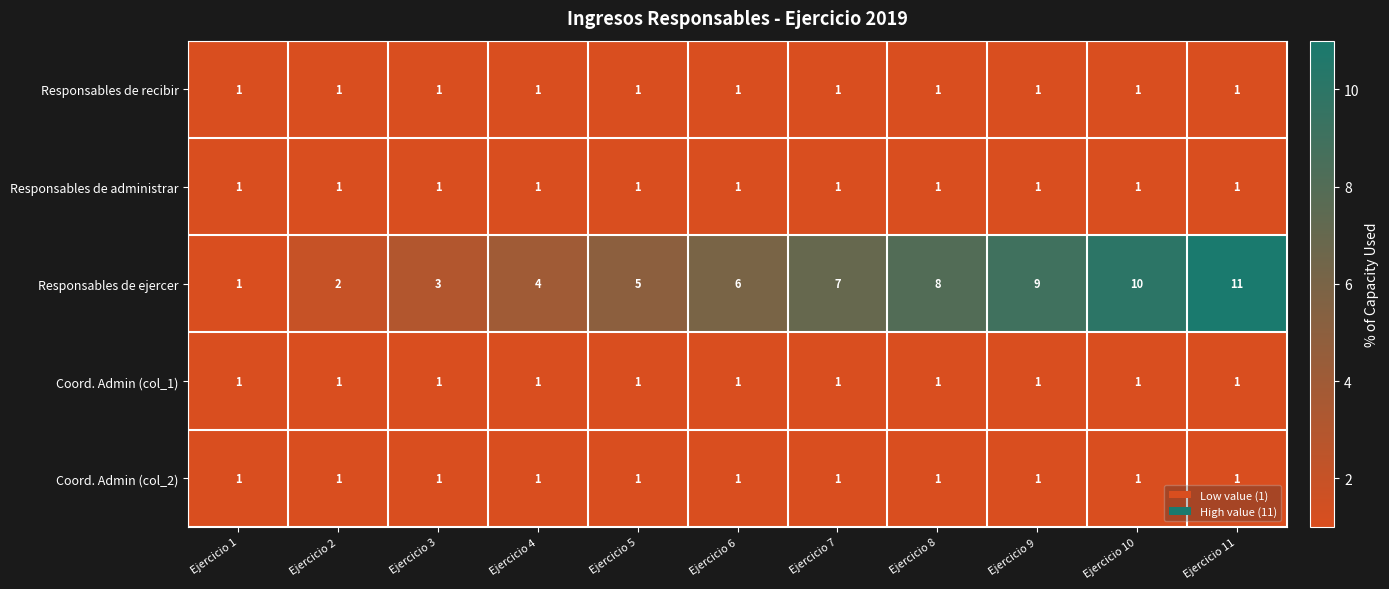

Which category has the highest value across all series?

Ejercicio 11